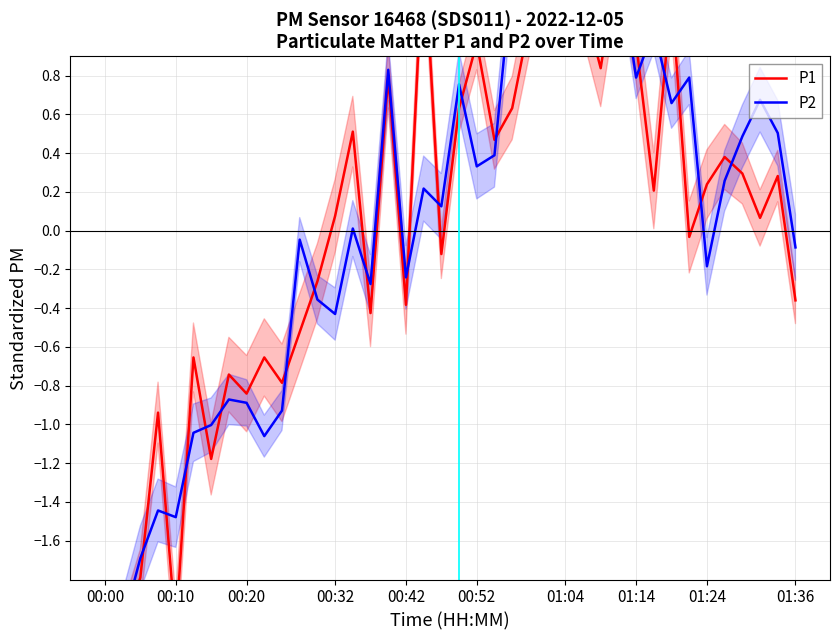

What is the difference between the maximum and second lowest values in the P1 series?

3.6